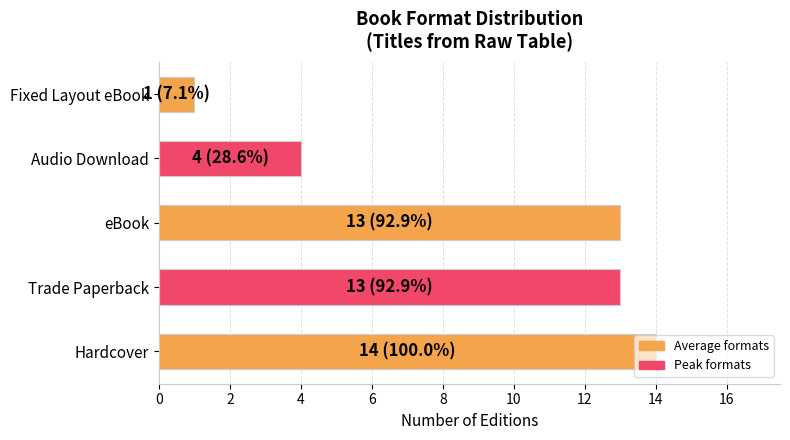

What is the sum of all values?

45